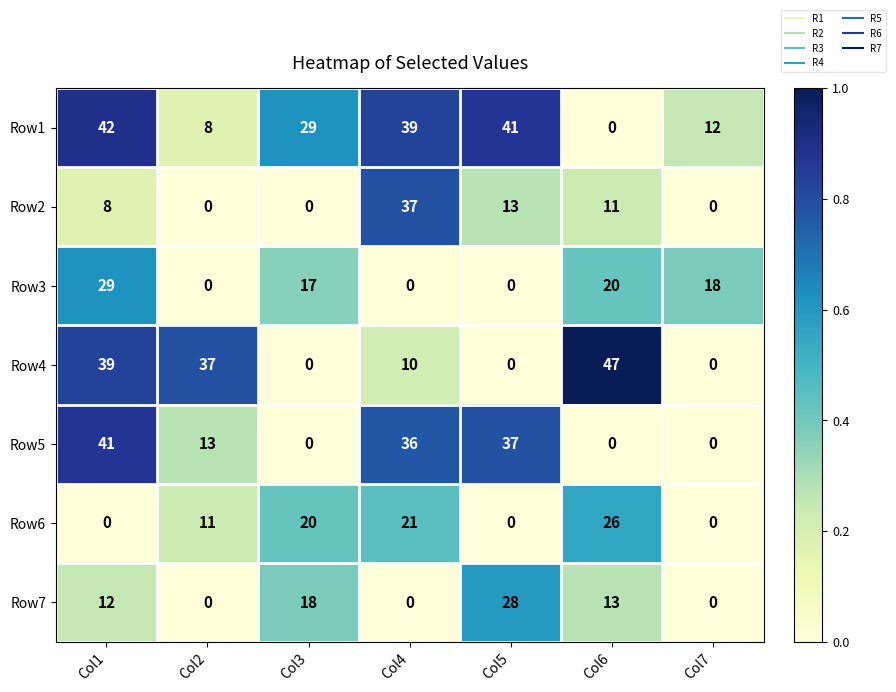

Which category has the highest value in the Row6 series?

Col6